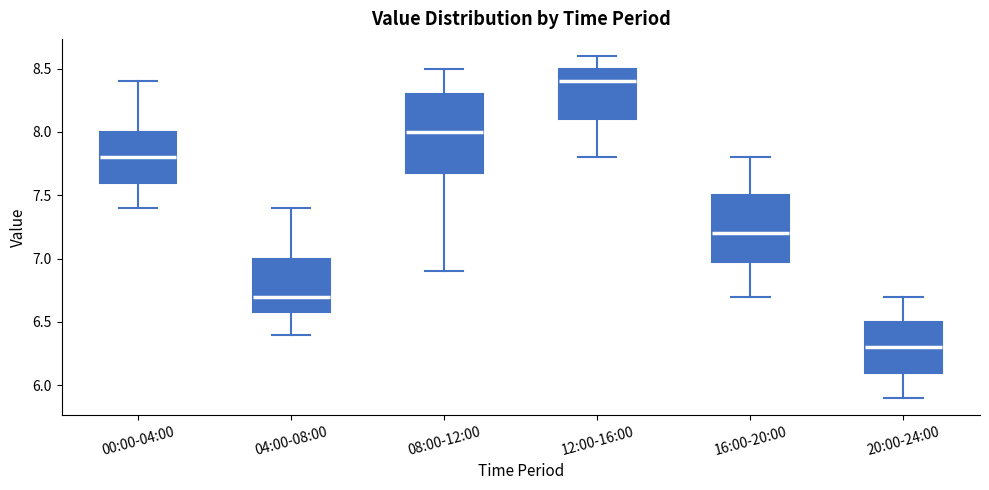

Where does the upper whisker of the box for 16:00-20:00 end on the y-axis? The values are not printed on the chart, so give them approximately, as read against the axis.

7.8